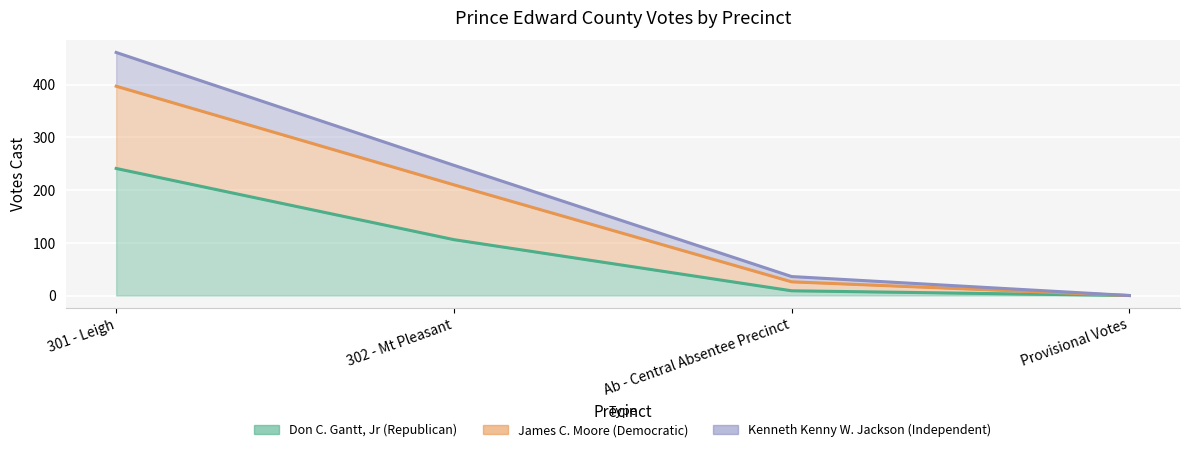

What are all the series names shown in the legend?

Don C. Gantt, Jr (Republican), James C. Moore (Democratic), Kenneth Kenny W. Jackson (Independent)